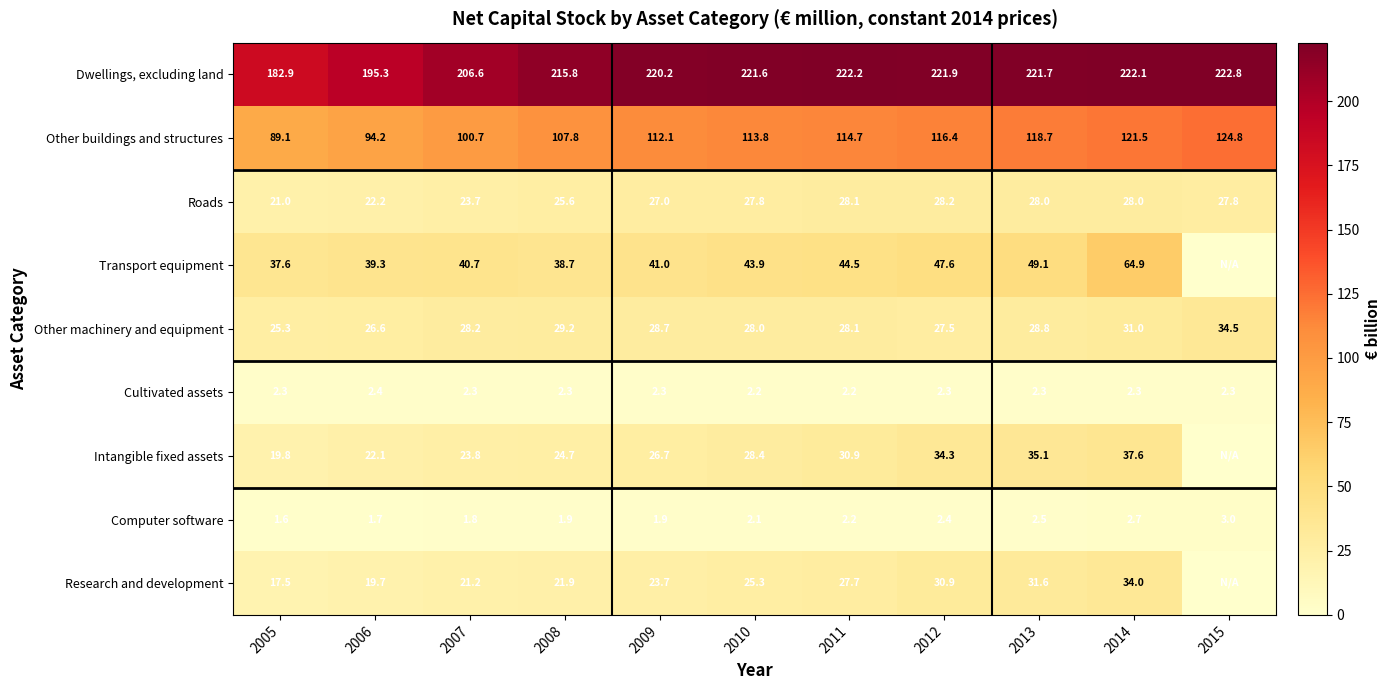

What is the difference between the Transport equipment values at 2010 and 2011?

0.6